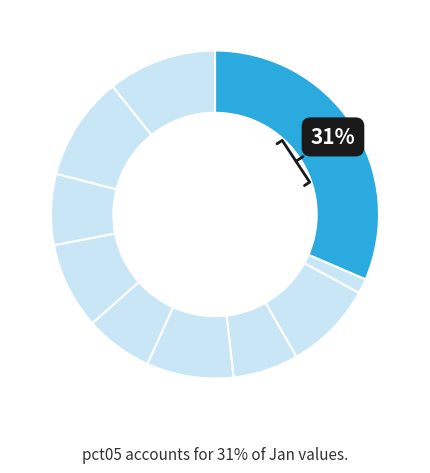

Count the number of slices in the pie.

10